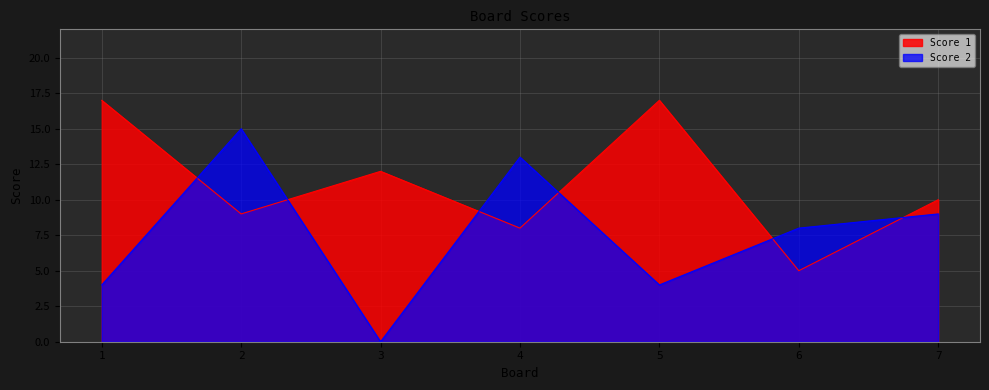

What are all the series names shown in the legend?

Score 1, Score 2